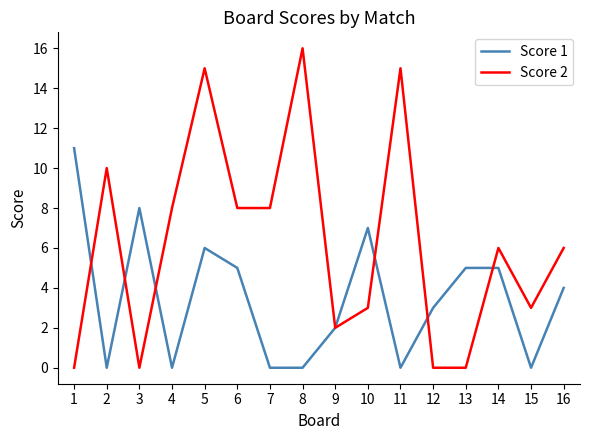

What is the total value across all series at 3?

8